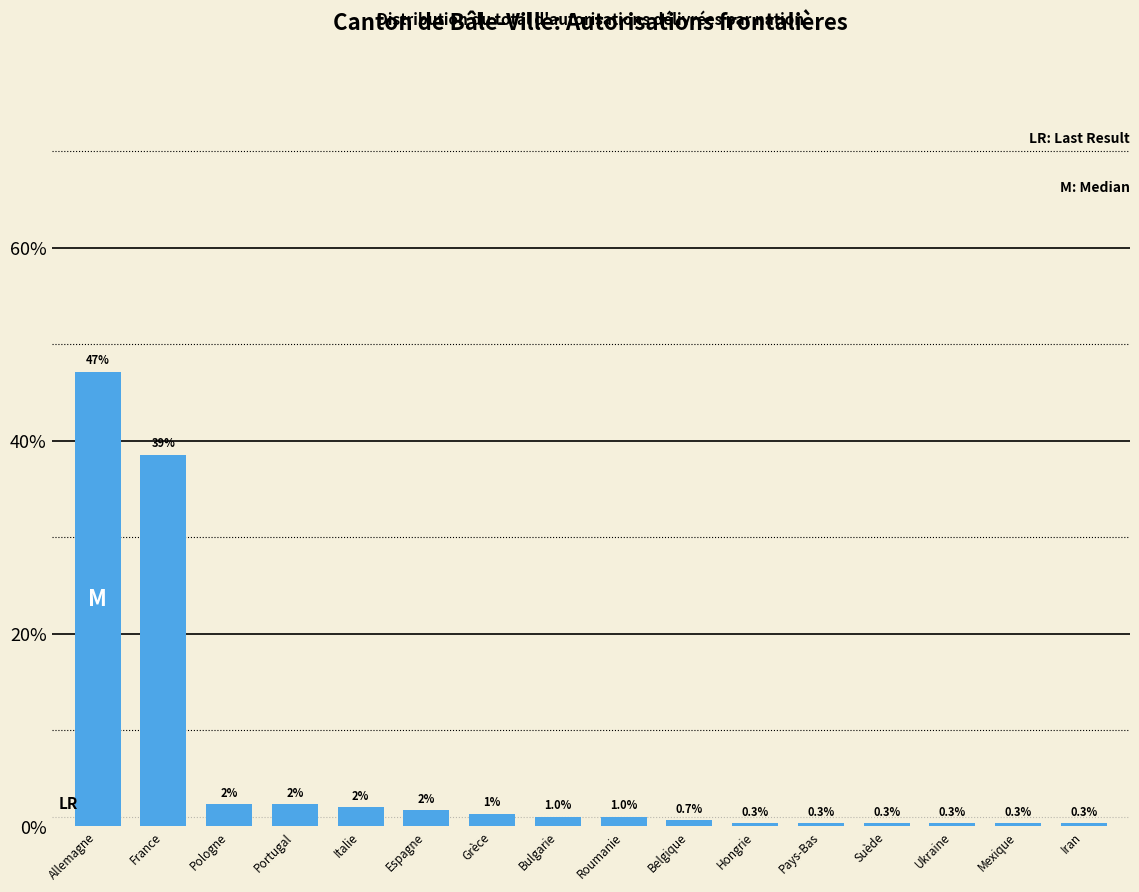

Where is the data nearest to the value 23?

France